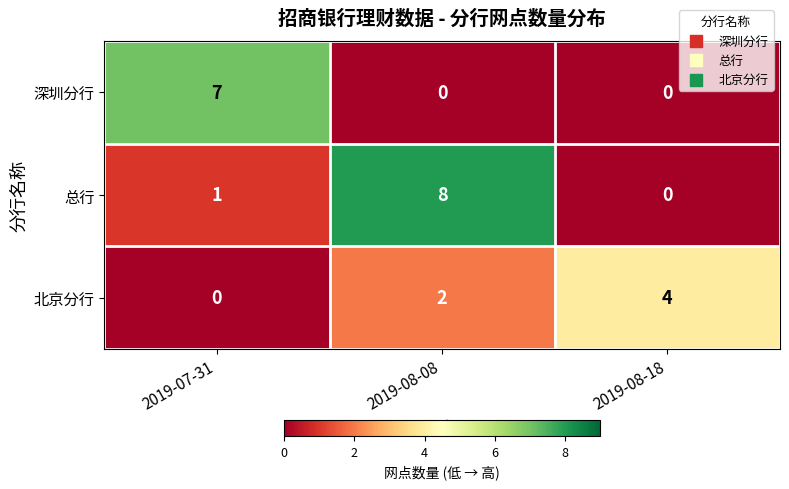

What is the sum of all 总行 values?

9